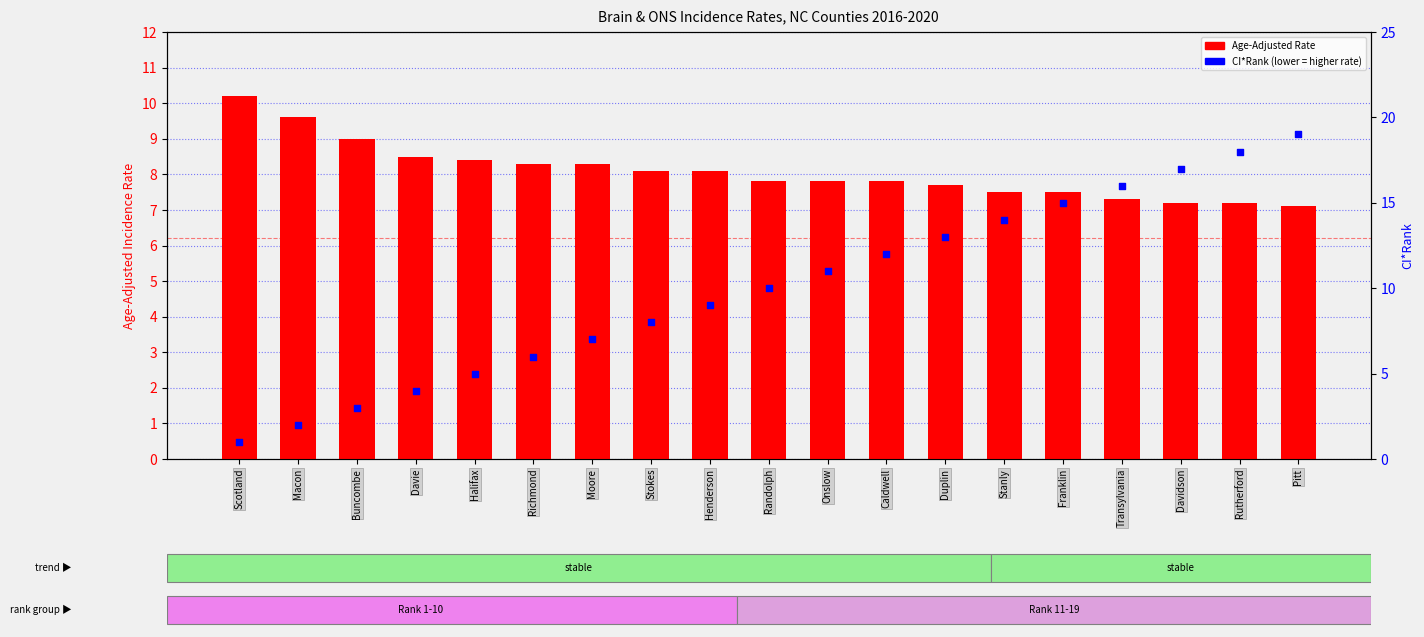

Is the value of CI*Rank at Stanly greater than the value of Age-Adjusted Rate at Duplin?

Yes